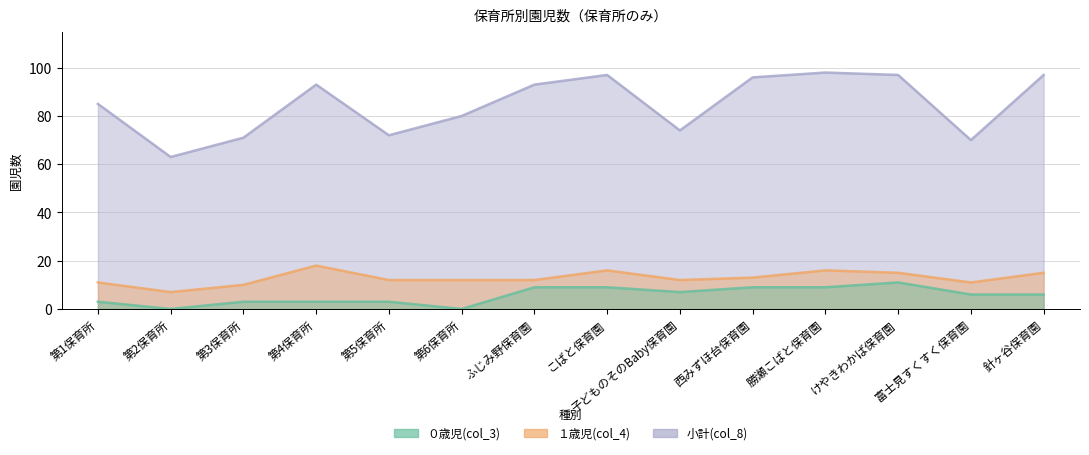

Rank the series at 富士見すくすく保育園 from lowest to highest value.

０歳児(col_3), １歳児(col_4), 小計(col_8)